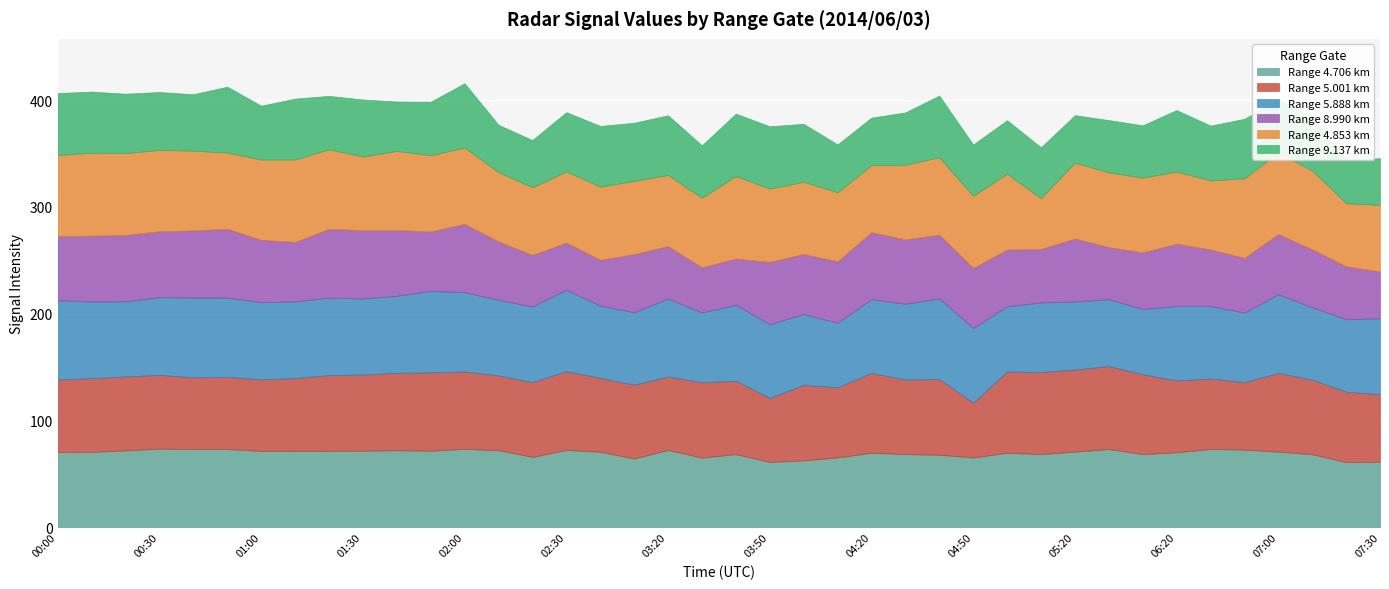

The 5.001 series shows 117.5 at 04:30. True or false?

False